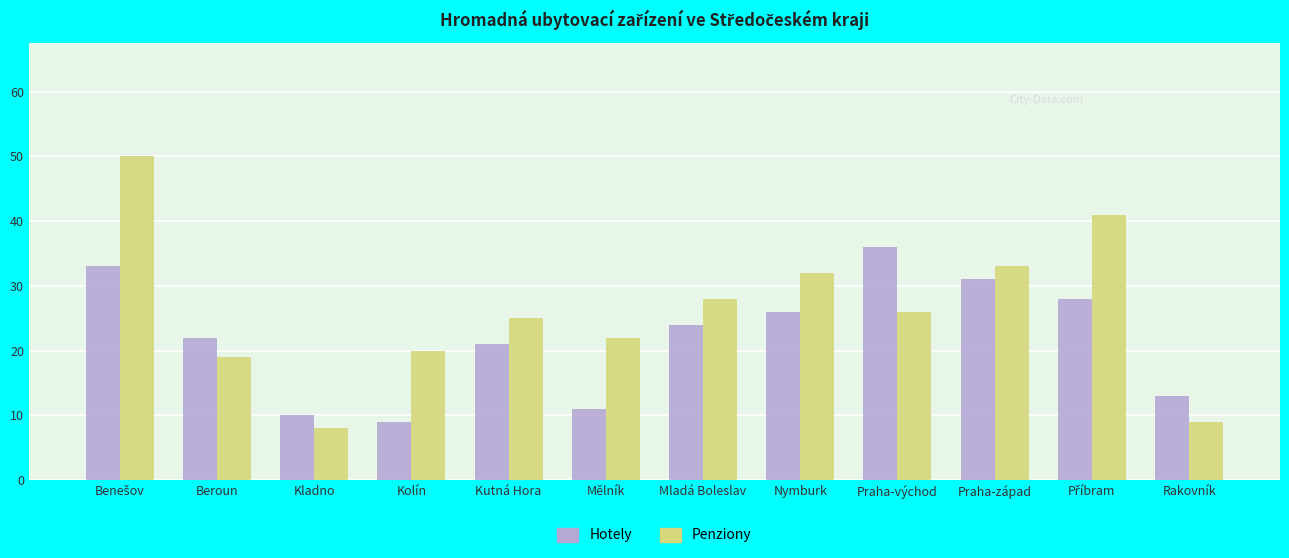

Which series changed the most between Kutná Hora and Praha-východ?

Hotely